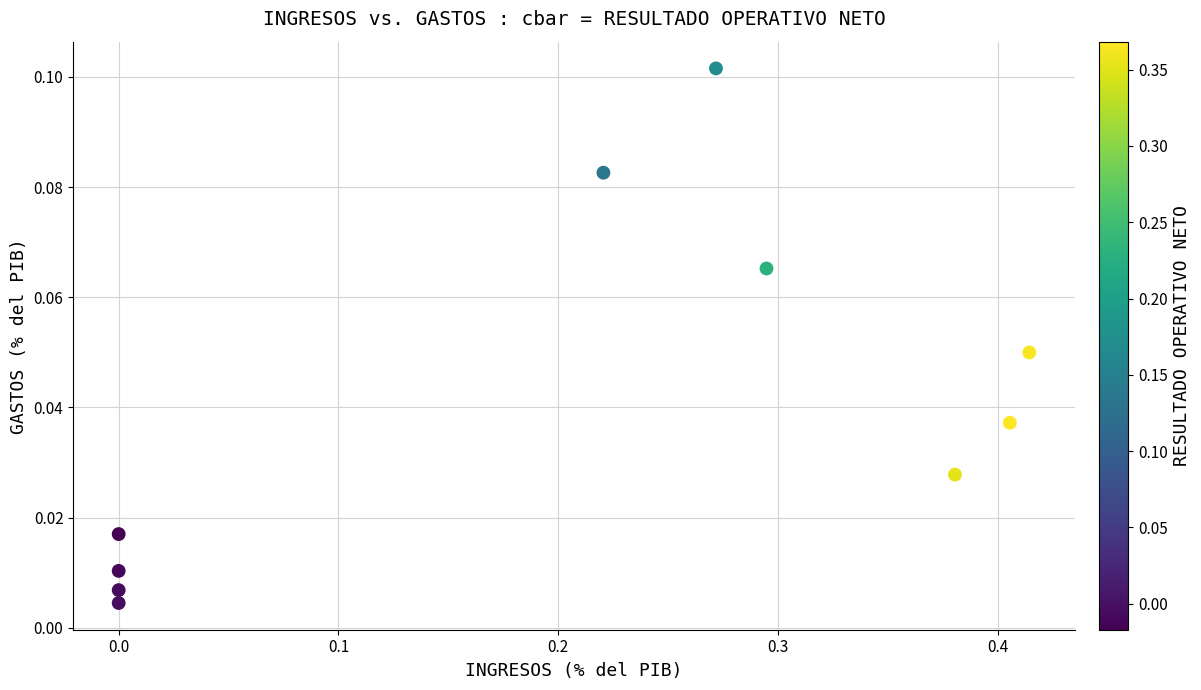

What is the range of X values (max minus min)?

0.4